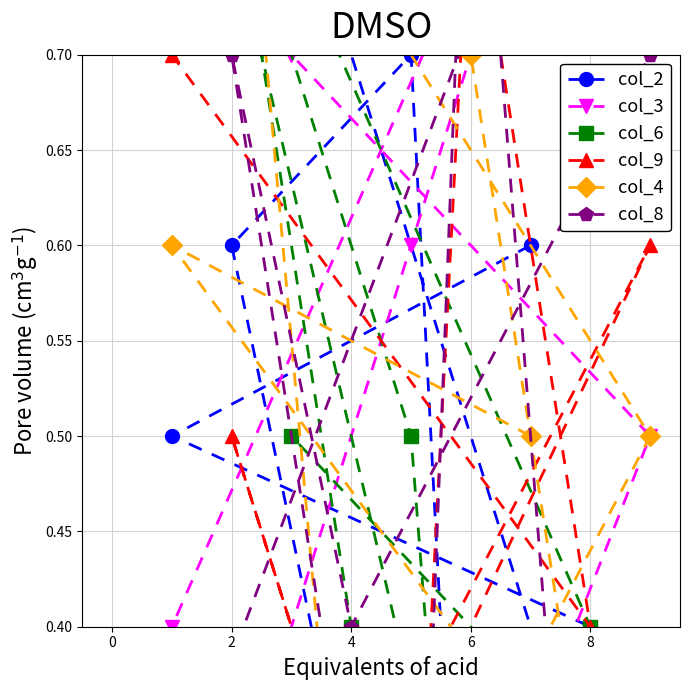

List the series in order of their peak value, lowest first.

col_2, col_3, col_6, col_9, col_4, col_8